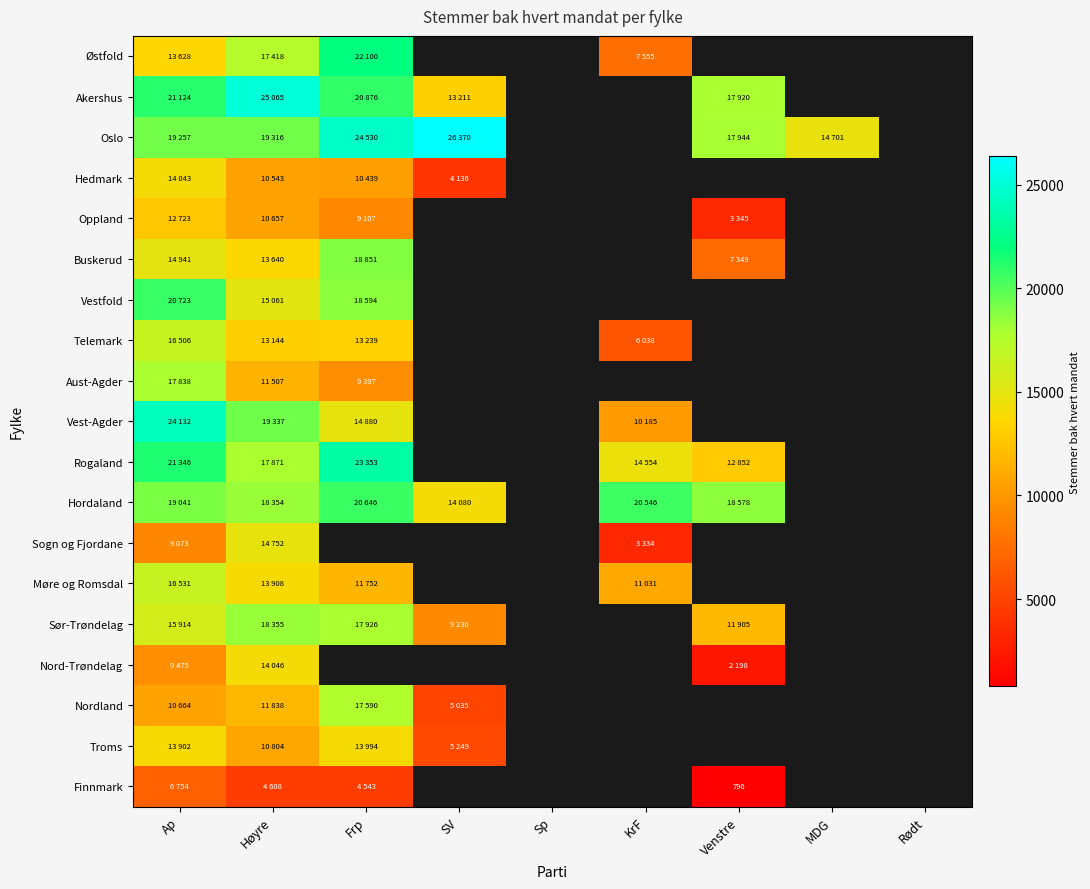

How many positive values does the Finnmark series have?

4